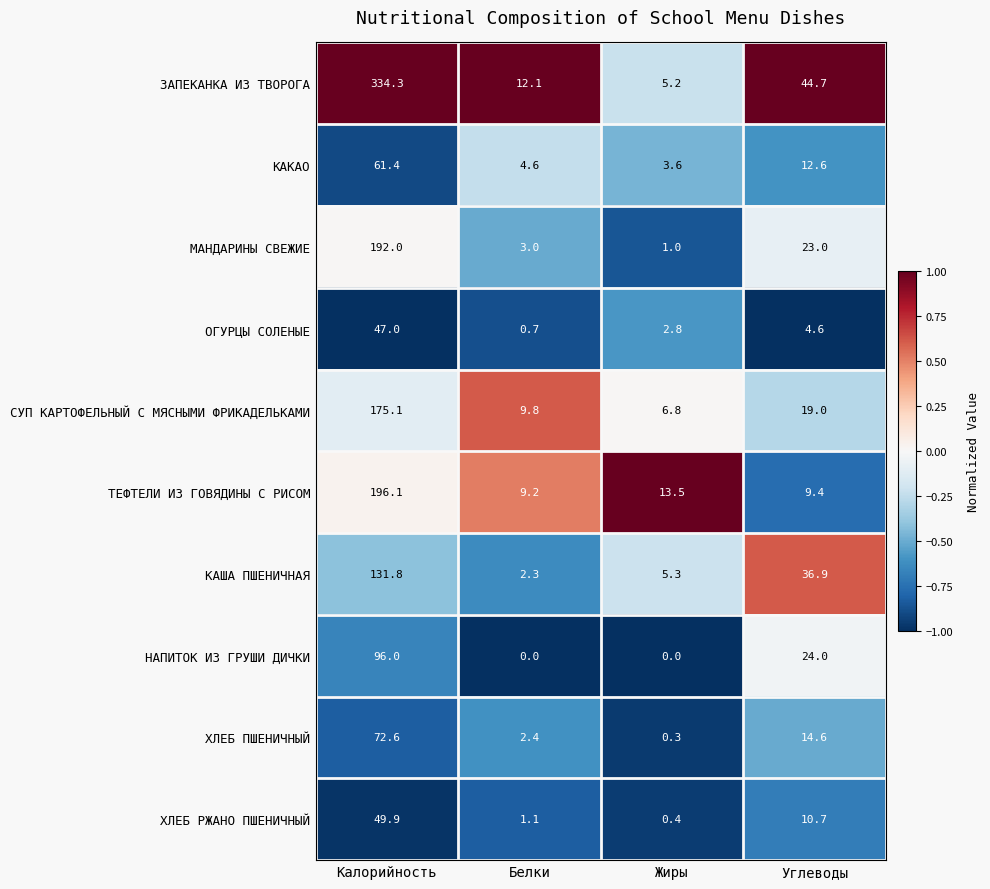

What is the greatest value displayed?

334.3